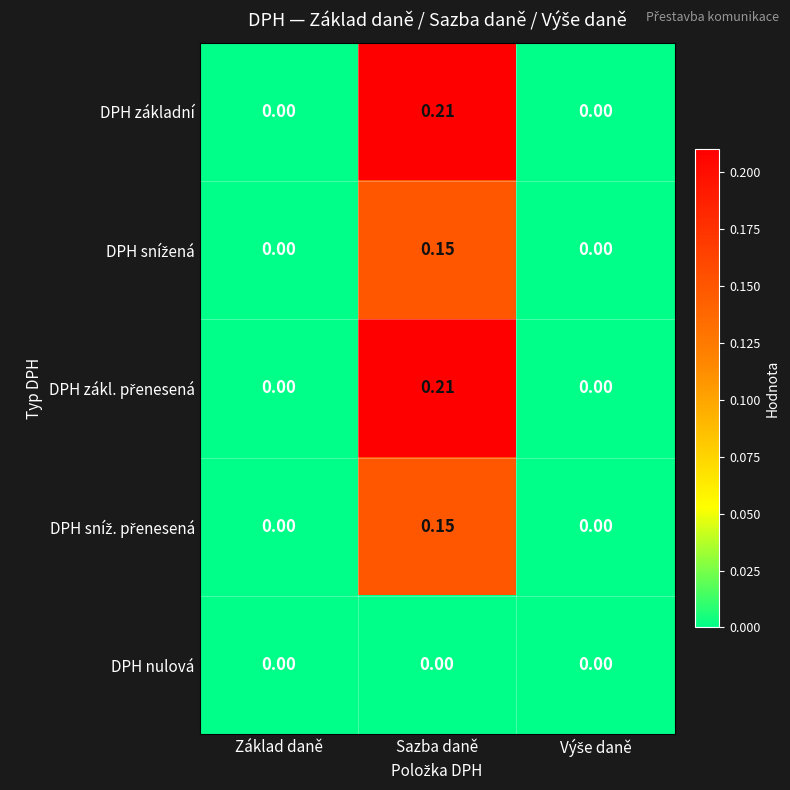

At which category is the sum across all series the highest?

Sazba daně